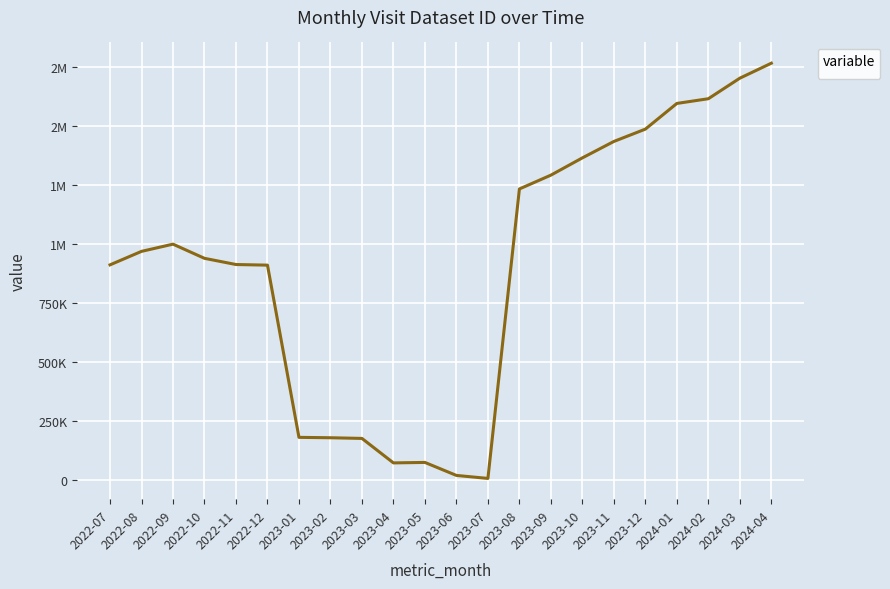

List the labels in order of value, smallest first.

2023-07, 2023-06, 2023-04, 2023-05, 2023-03, 2023-02, 2023-01, 2022-12, 2022-07, 2022-11, 2022-10, 2022-08, 2022-09, 2023-08, 2023-09, 2023-10, 2023-11, 2023-12, 2024-01, 2024-02, 2024-03, 2024-04